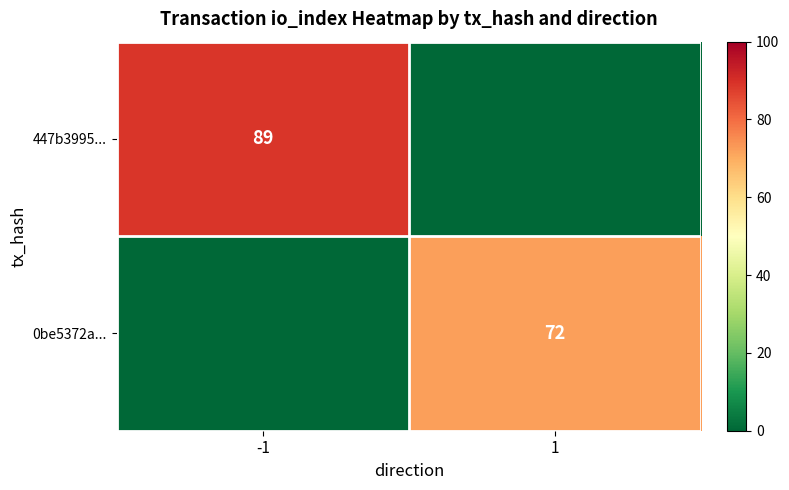

Is the value of 0be5372a... at 1 greater than the value of 447b3995... at -1?

No